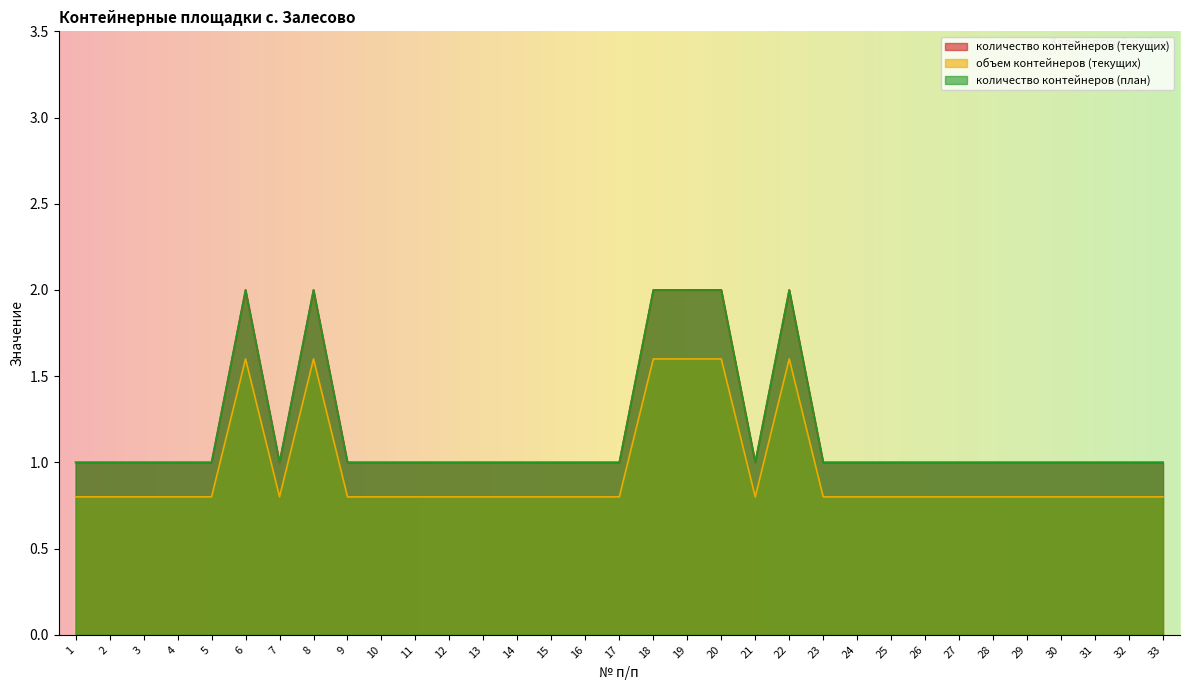

How many values in the количество контейнеров (план) series exceed 1?

6